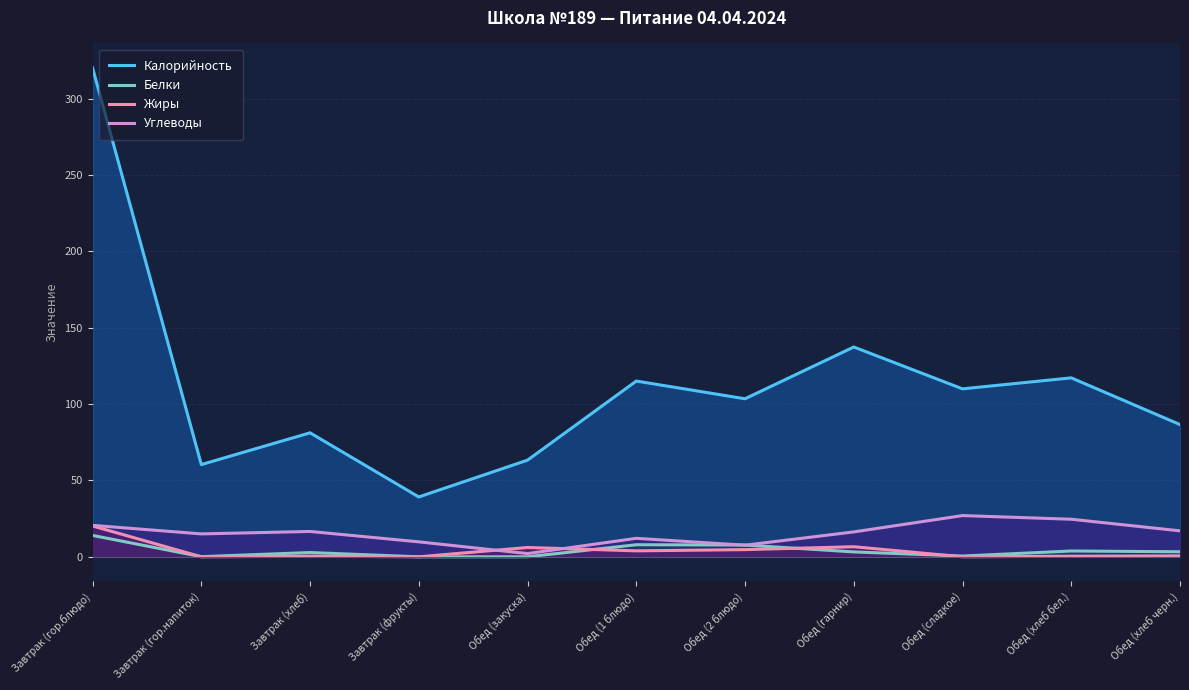

Where is the first local maximum for Углеводы?

Завтрак (хлеб)